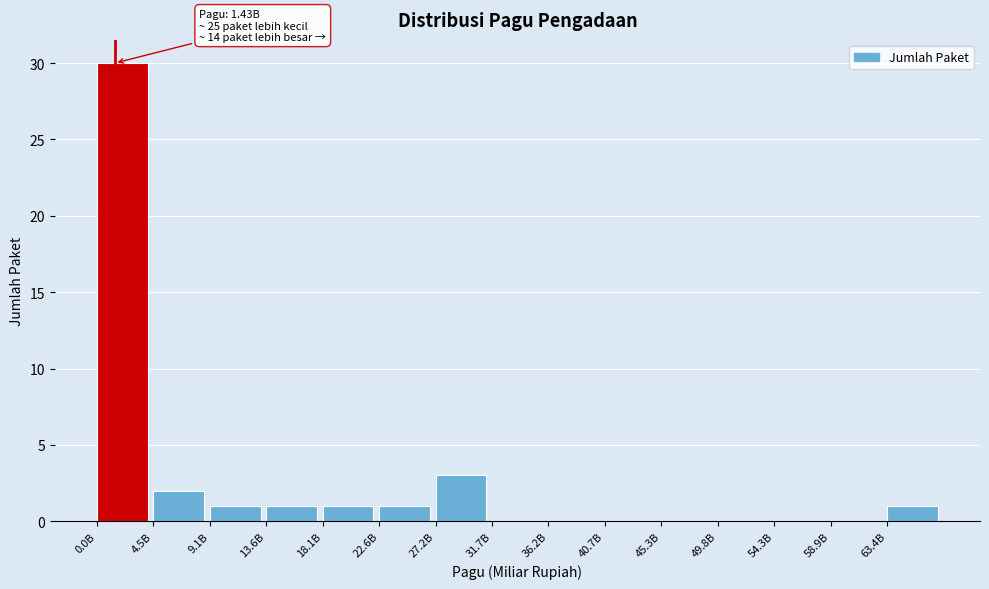

Reading right to left, what are all the values shown in this chart?

63.4B=1	58.9B=0	54.3B=0	49.8B=0	45.3B=0	40.7B=0	36.2B=0	31.7B=0	27.2B=3	22.6B=1	18.1B=1	13.6B=1	9.1B=1	4.5B=2	0.0B=30